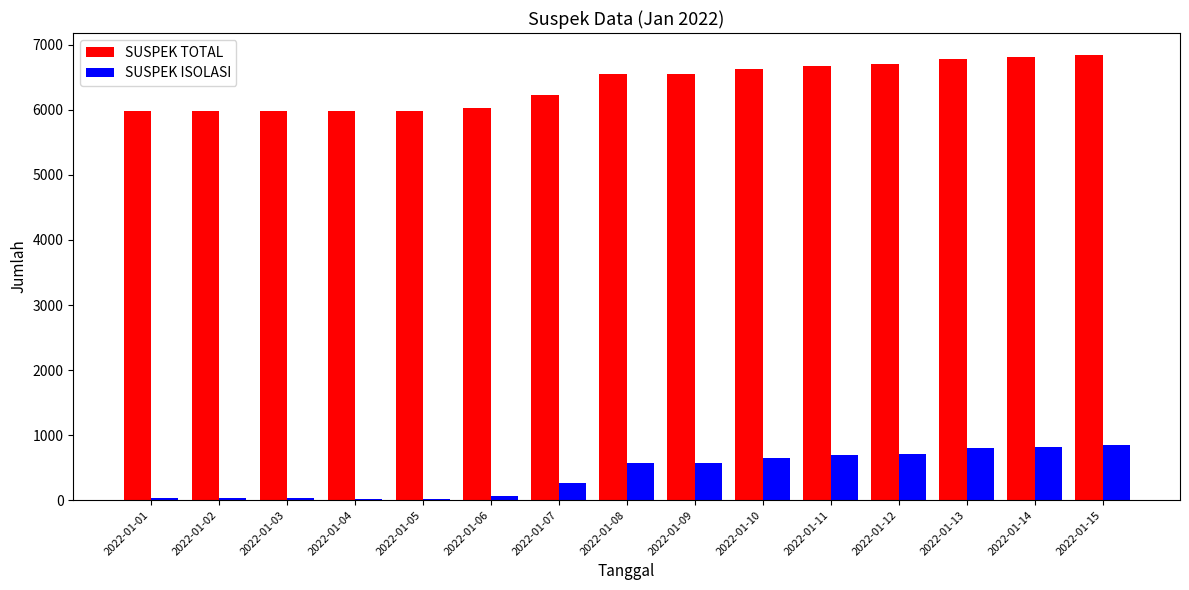

What is the sum of all SUSPEK TOTAL values?

95767